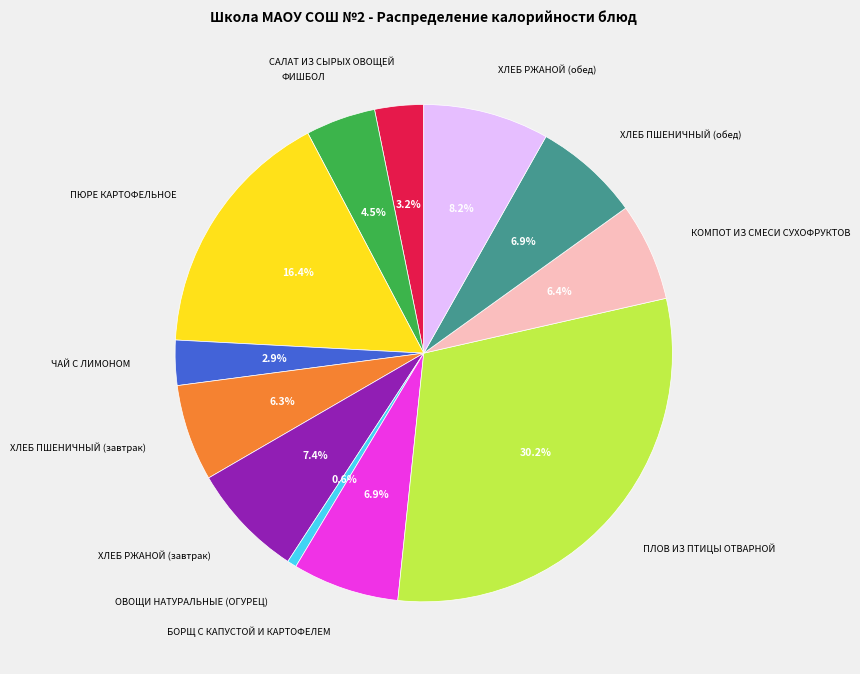

To the nearest percent, what is the difference between the largest and smallest slice percentages?

30%